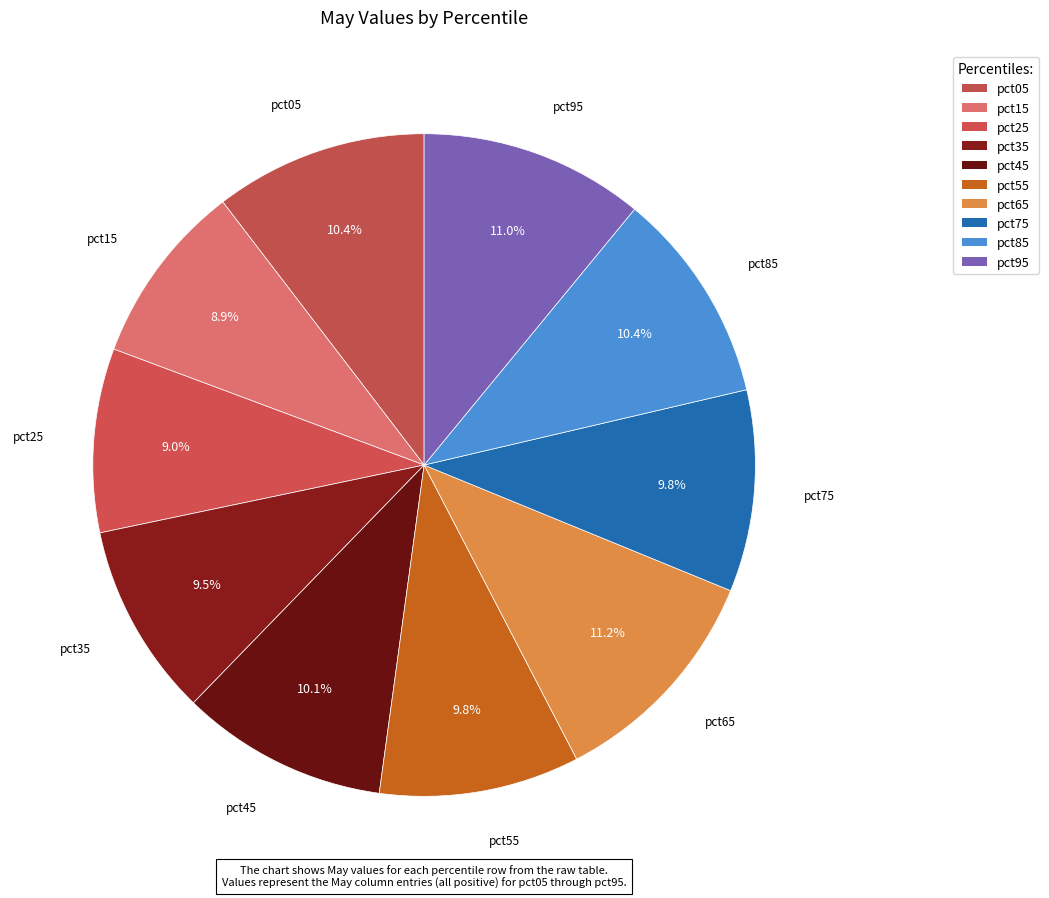

Between pct75 and pct85, which is larger?

pct85